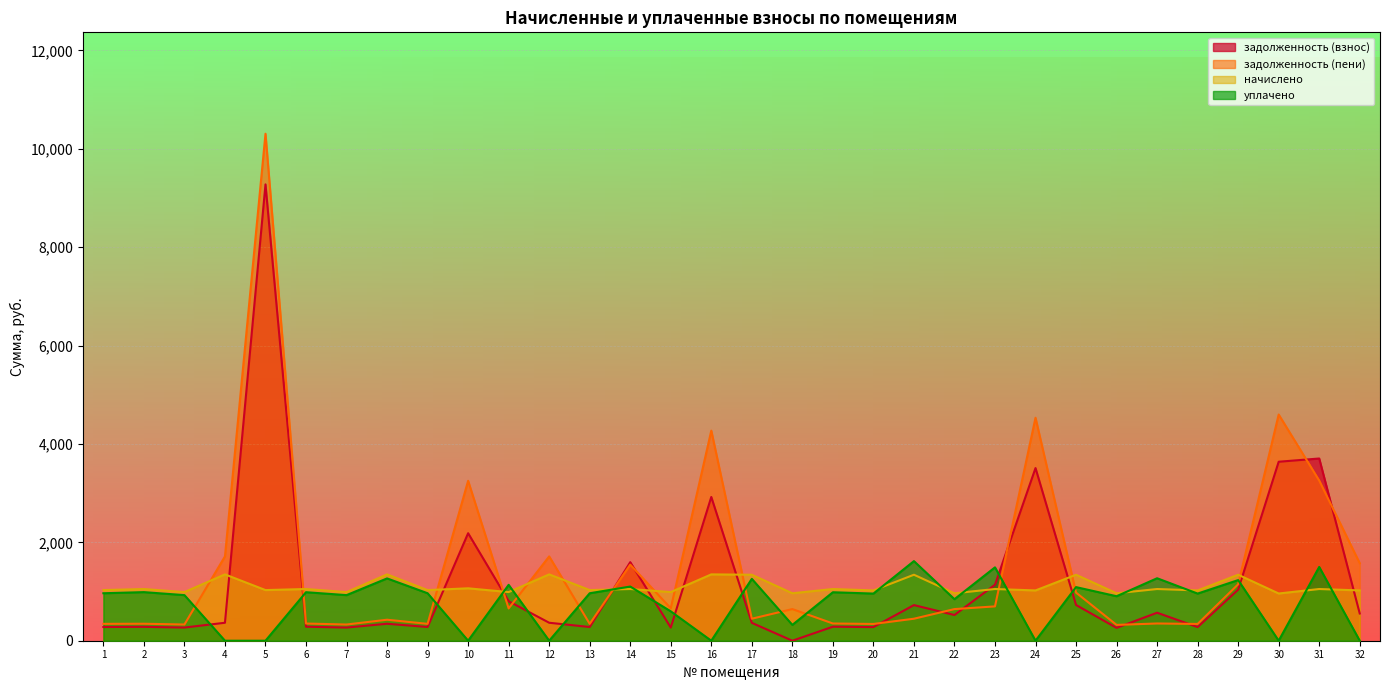

At which label does начислено reach its peak?

4